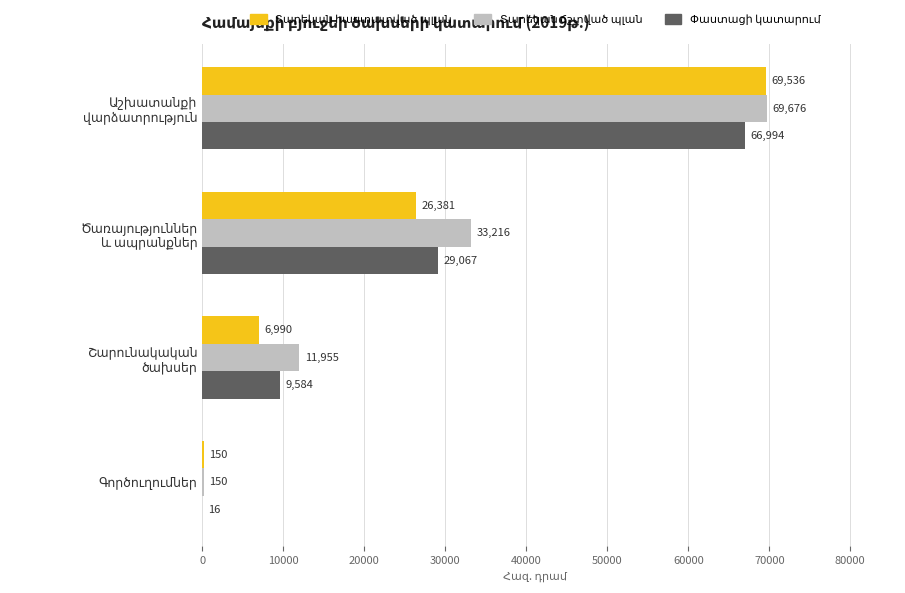

What is the maximum value shown in the chart?

69676.0